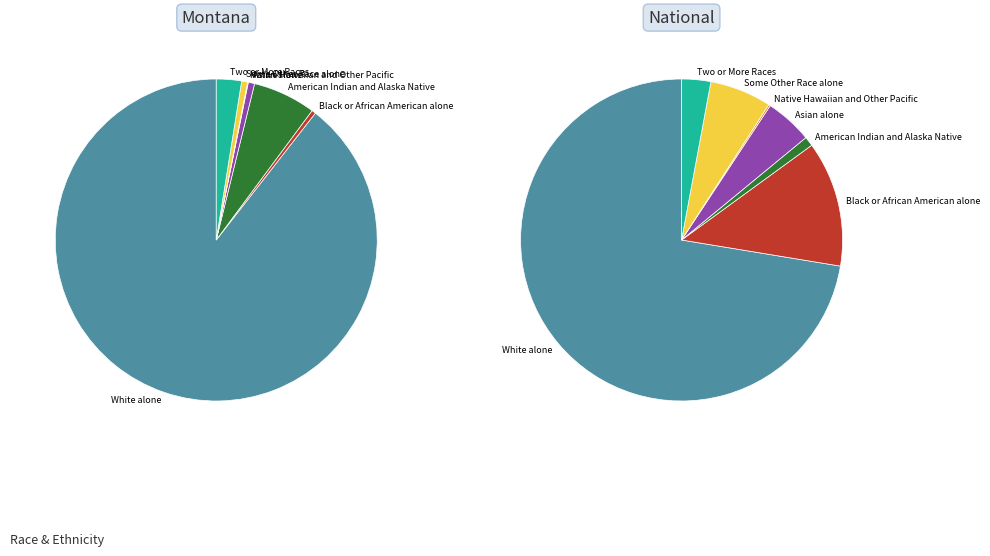

Do American Indian and Alaska Native and Native Hawaiian and Other Pacific together represent more than half of the pie?

No